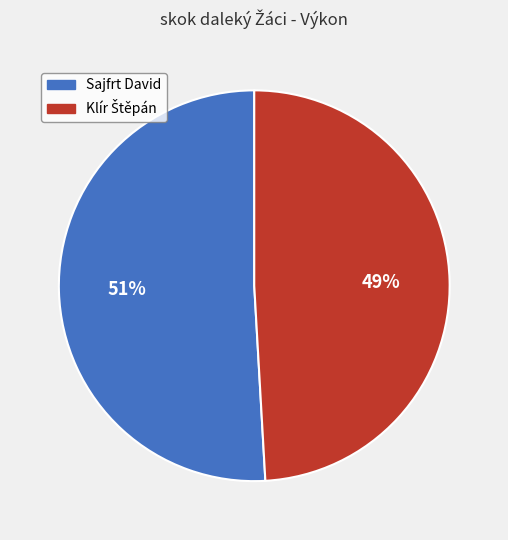

To the nearest percent, what is the average slice percentage?

50%